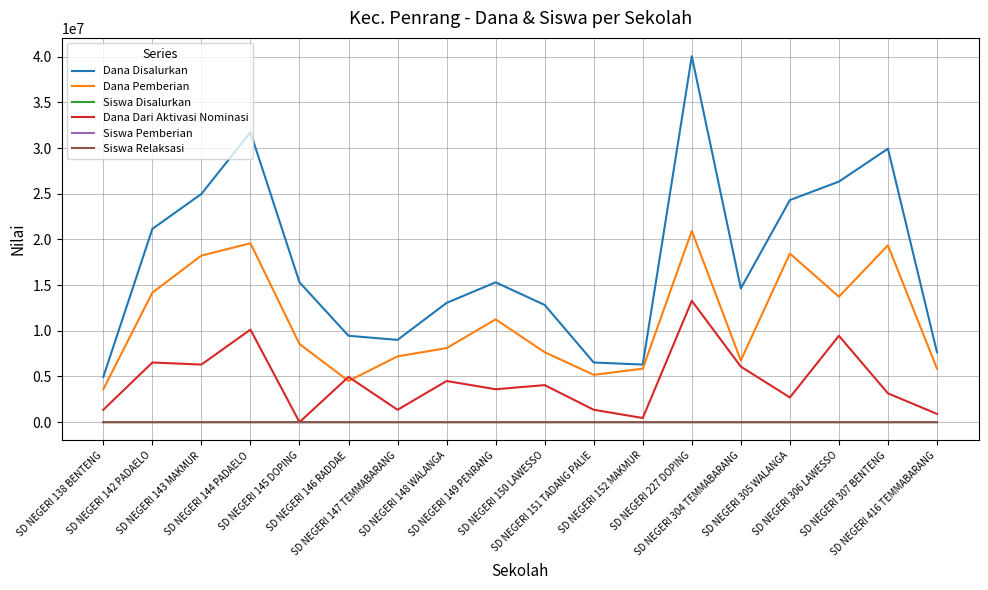

At which category is the sum across all series the highest?

SD NEGERI 227 DOPING